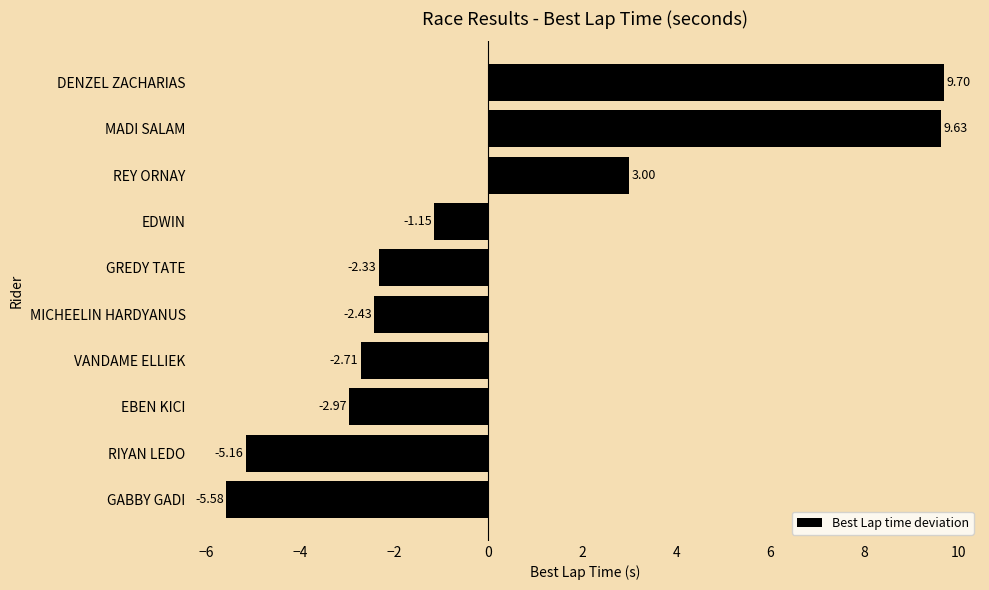

List the labels in order of value, smallest first.

GABBY GADI, RIYAN LEDO, EBEN KICI, VANDAME ELLIEK, MICHEELIN HARDYANUS, GREDY TATE, EDWIN, REY ORNAY, MADI SALAM, DENZEL ZACHARIAS